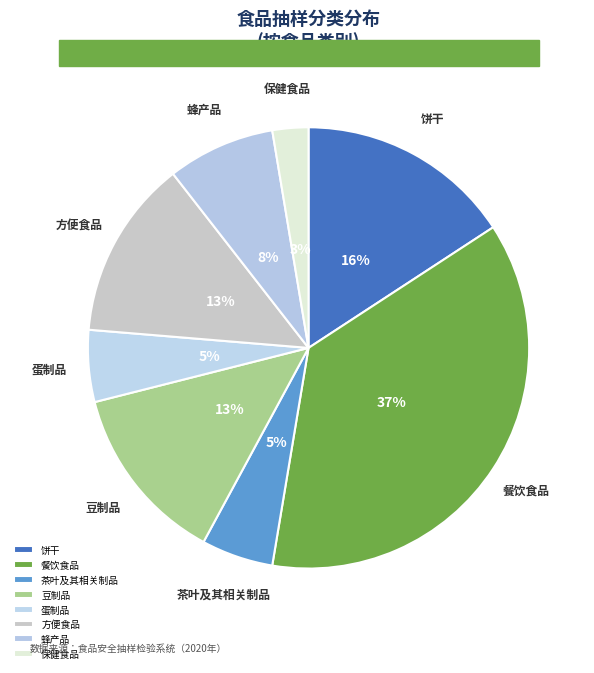

To the nearest percent, what is the difference between the 蜂产品 and 餐饮食品 slice percentages?

29%